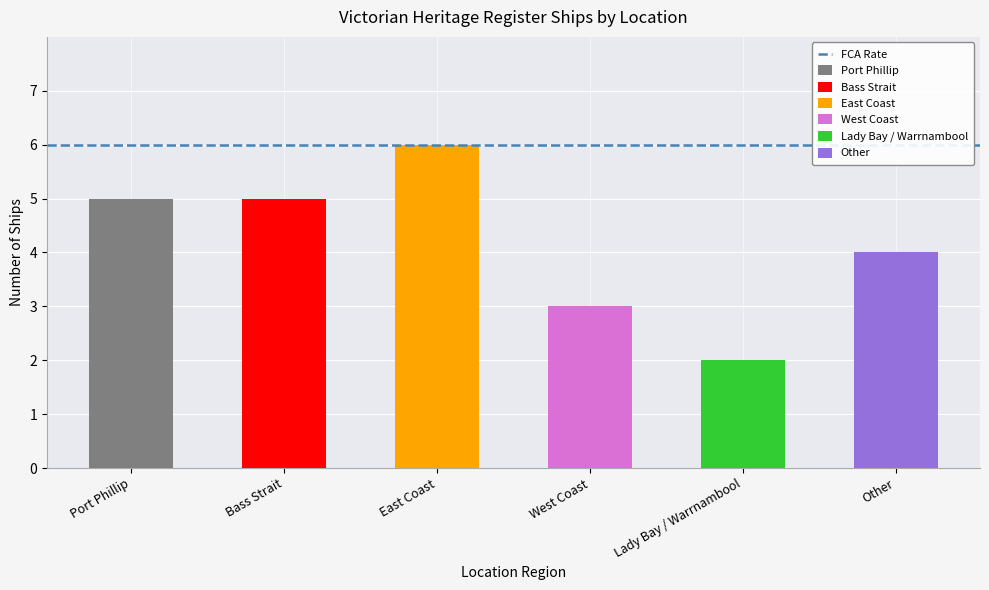

What is the greatest value displayed?

6